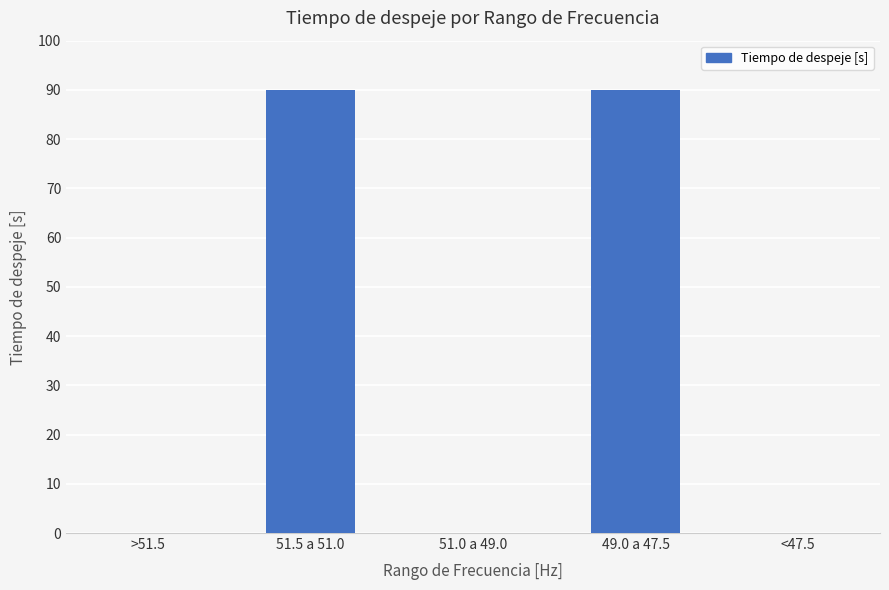

How many distinct data groups are displayed?

1